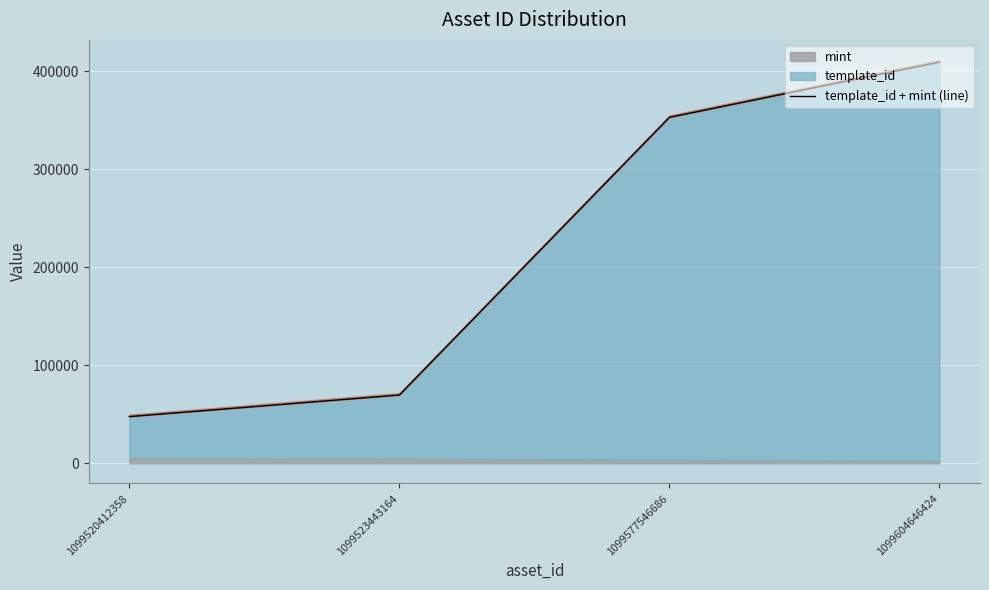

How many data points are less than 353177?

2